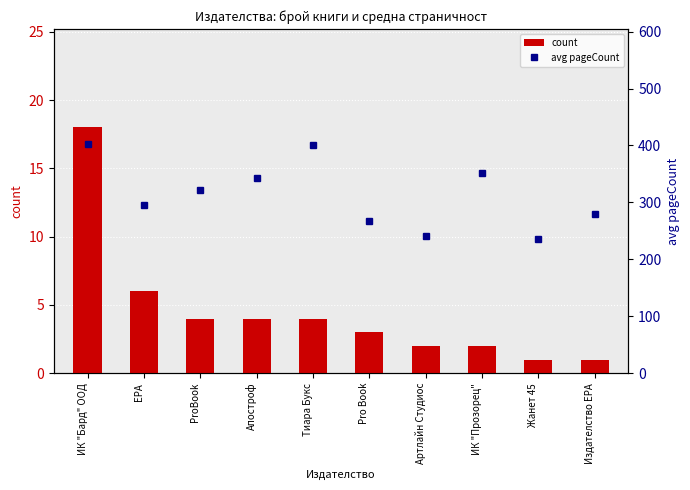

Reading right to left, what are all the values shown in this chart?

count: 1	1	2	2	3	4	4	4	6	18
avg pageCount: 280	236	352	241	268	400	342	322	296	403